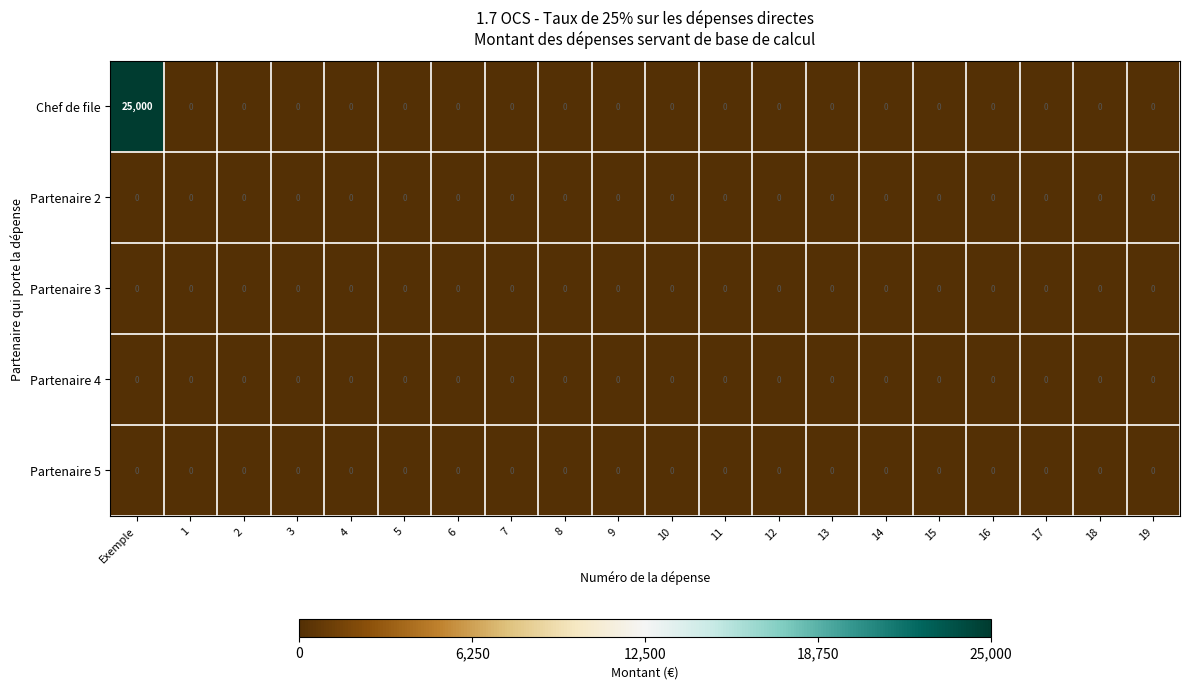

The value of Partenaire 5 at 1 is 0. True or false?

True